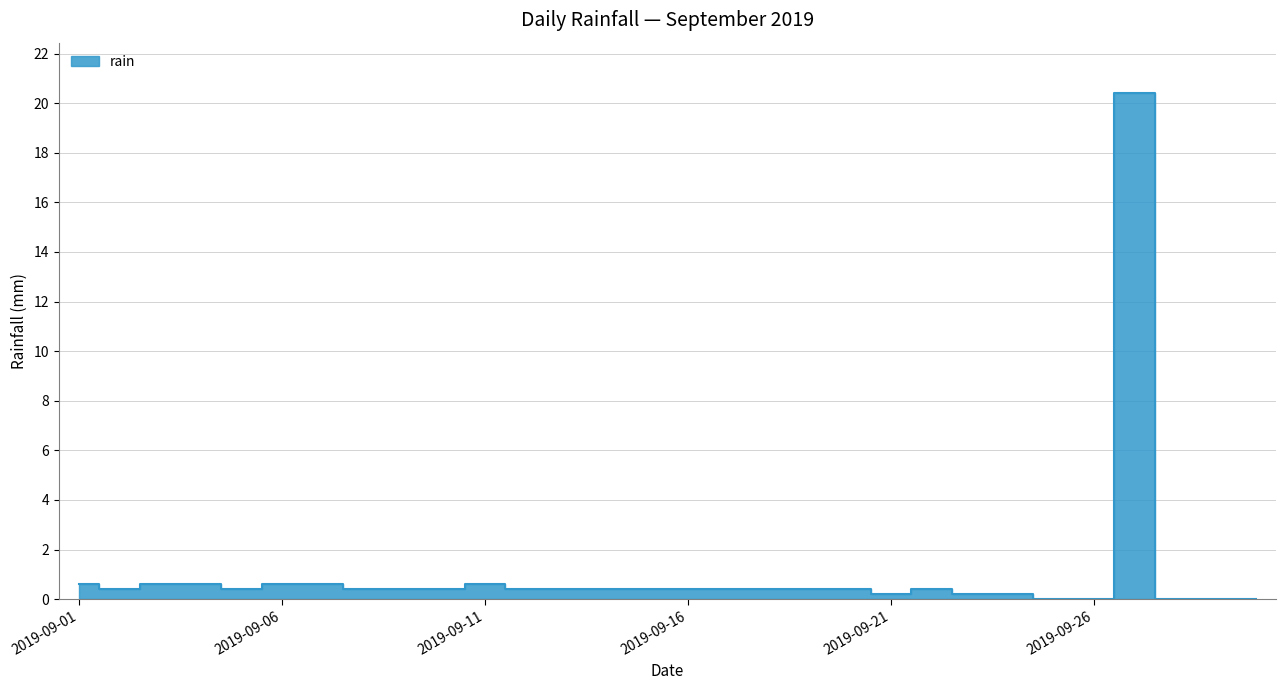

Reading left to right, list all the values displayed in this chart.

2019-09-01=0.6	2019-09-02=0.4	2019-09-03=0.6	2019-09-04=0.6	2019-09-05=0.4	2019-09-06=0.6	2019-09-07=0.6	2019-09-08=0.4	2019-09-09=0.4	2019-09-10=0.4	2019-09-11=0.6	2019-09-12=0.4	2019-09-13=0.4	2019-09-14=0.4	2019-09-15=0.4	2019-09-16=0.4	2019-09-17=0.4	2019-09-18=0.4	2019-09-19=0.4	2019-09-20=0.4	2019-09-21=0.2	2019-09-22=0.4	2019-09-23=0.2	2019-09-24=0.2	2019-09-25=0.0	2019-09-26=0.0	2019-09-27=20.4	2019-09-28=0.0	2019-09-29=0.0	2019-09-30=0.0